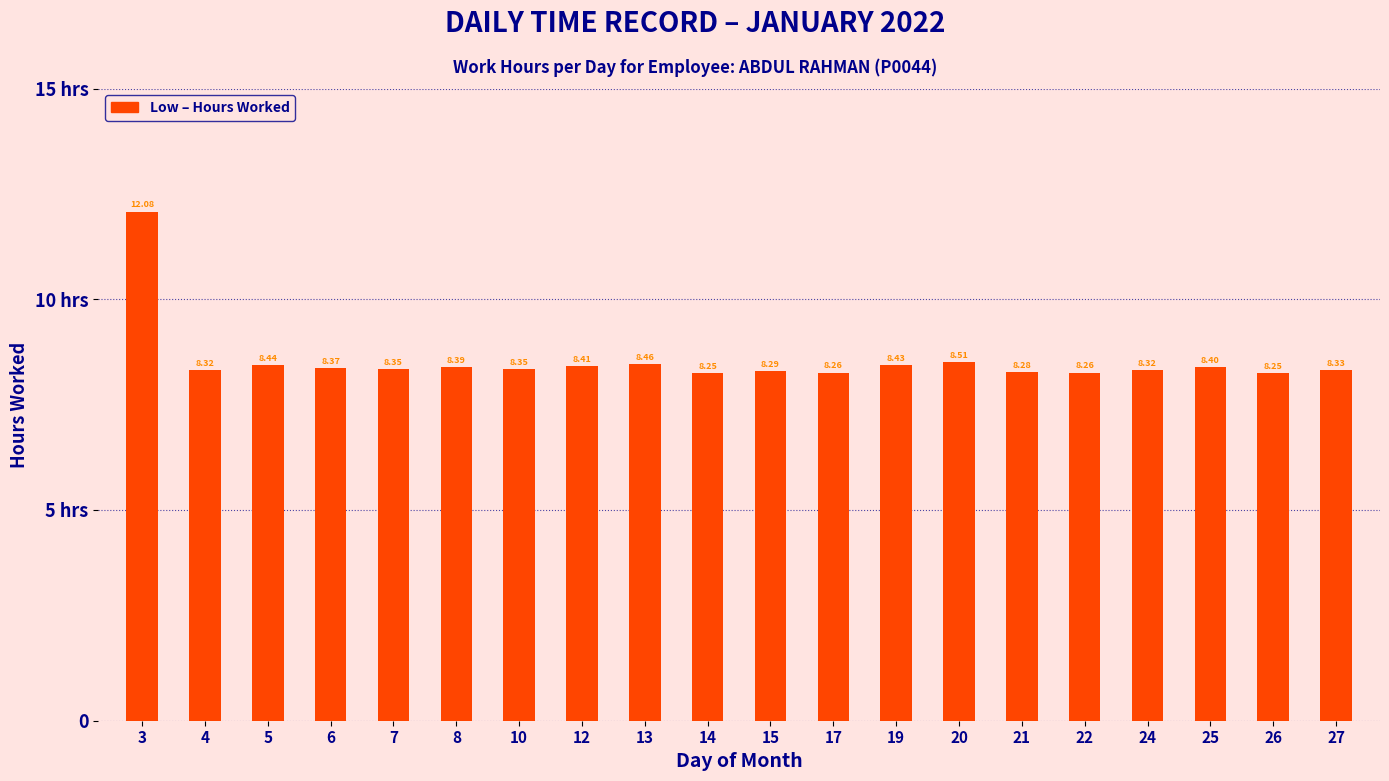

Does the chart contain any negative values?

No